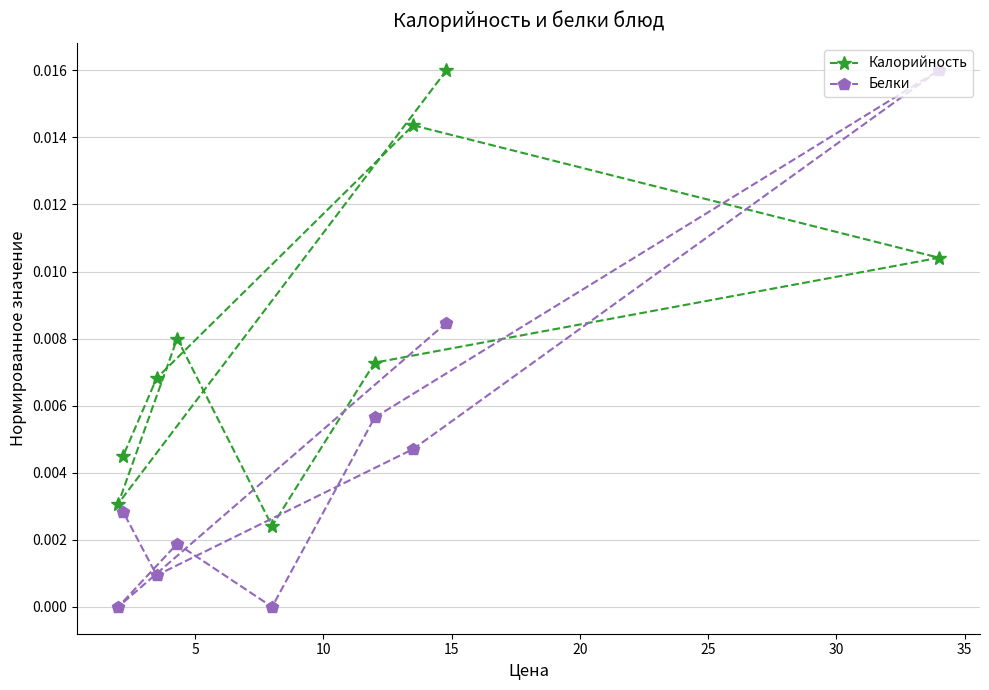

Rank the series by their average value, from highest to lowest.

Калорийность, Белки